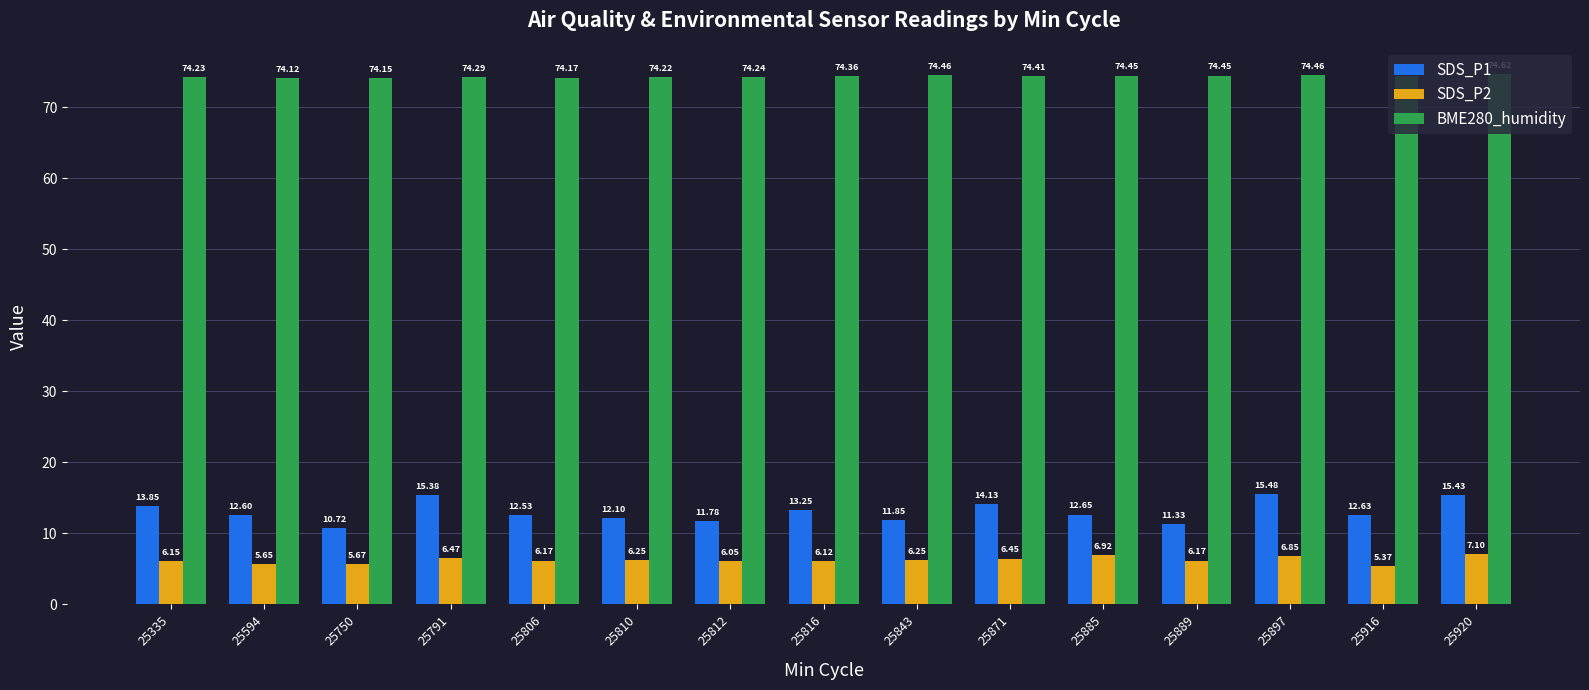

What is the value of the SDS_P1 bar at the 5th from the left?

12.5